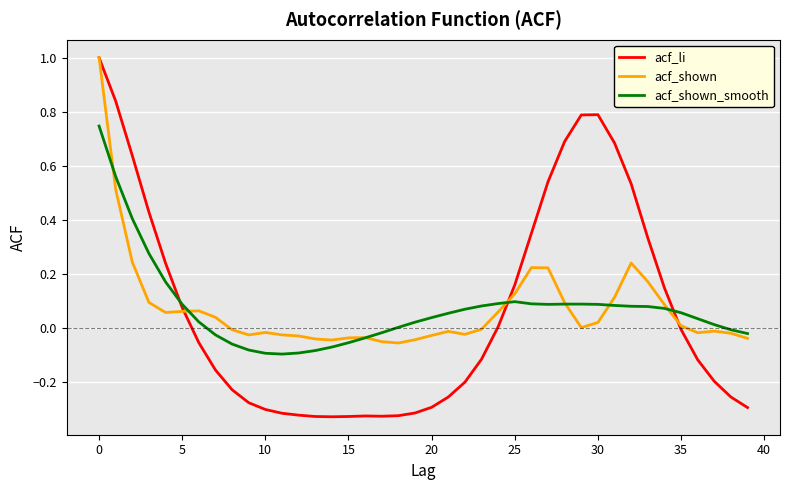

What is the maximum value shown in the chart?

1.0